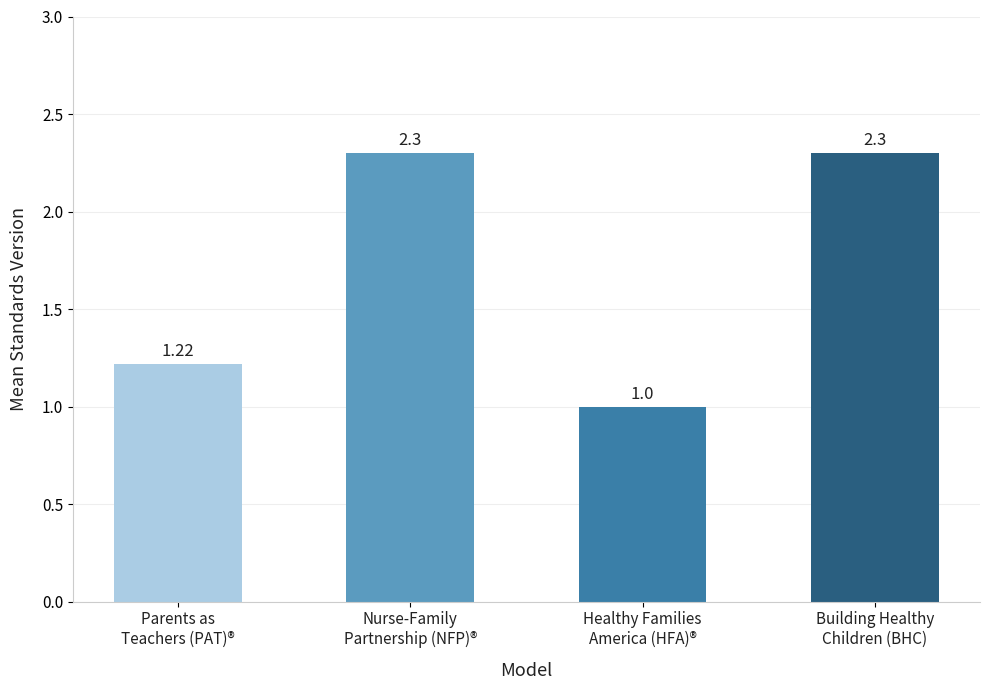

What is the sum of all values?

6.8